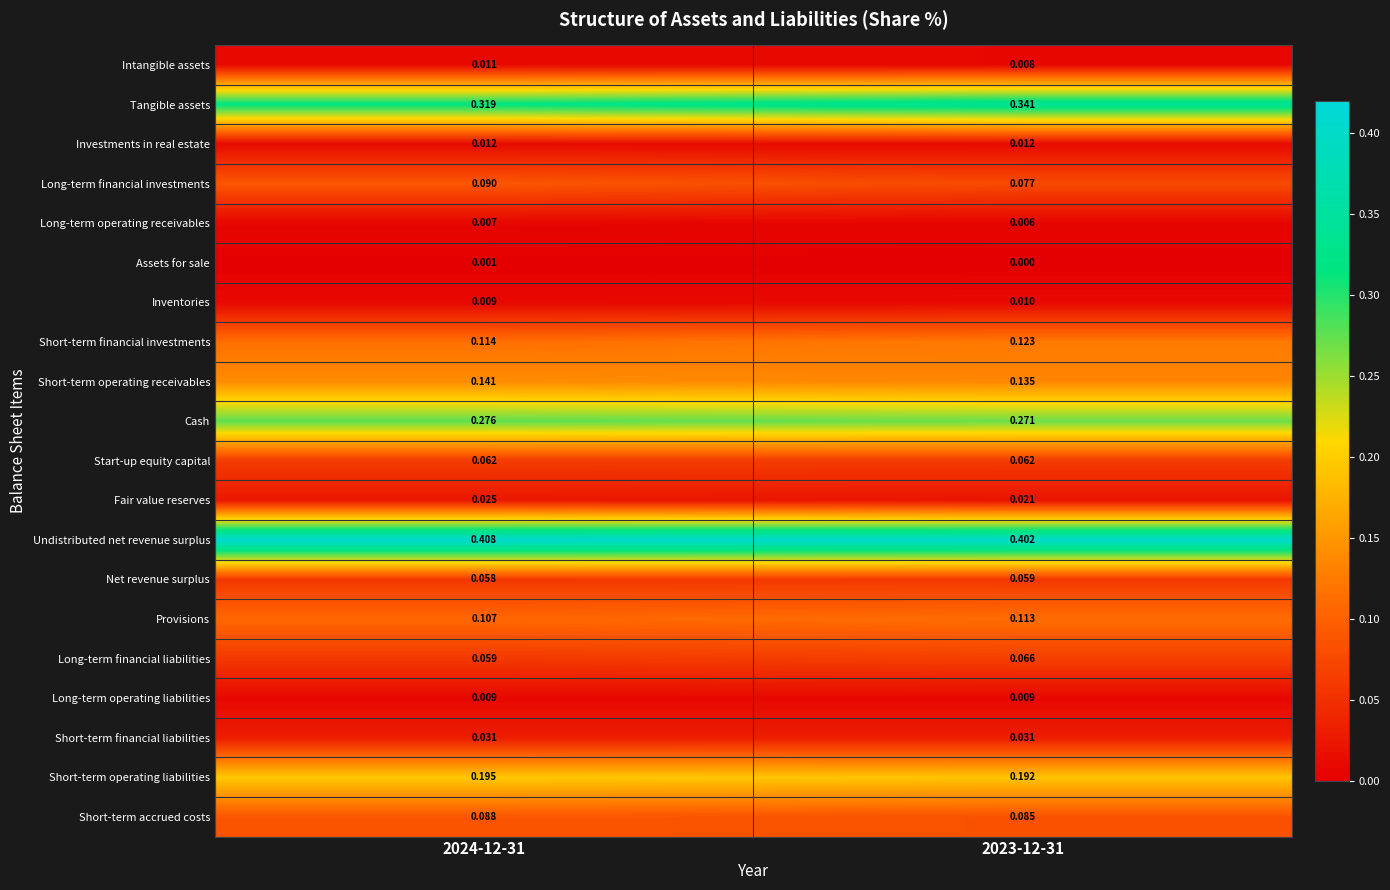

Which series has the widest spread of values?

Tangible assets